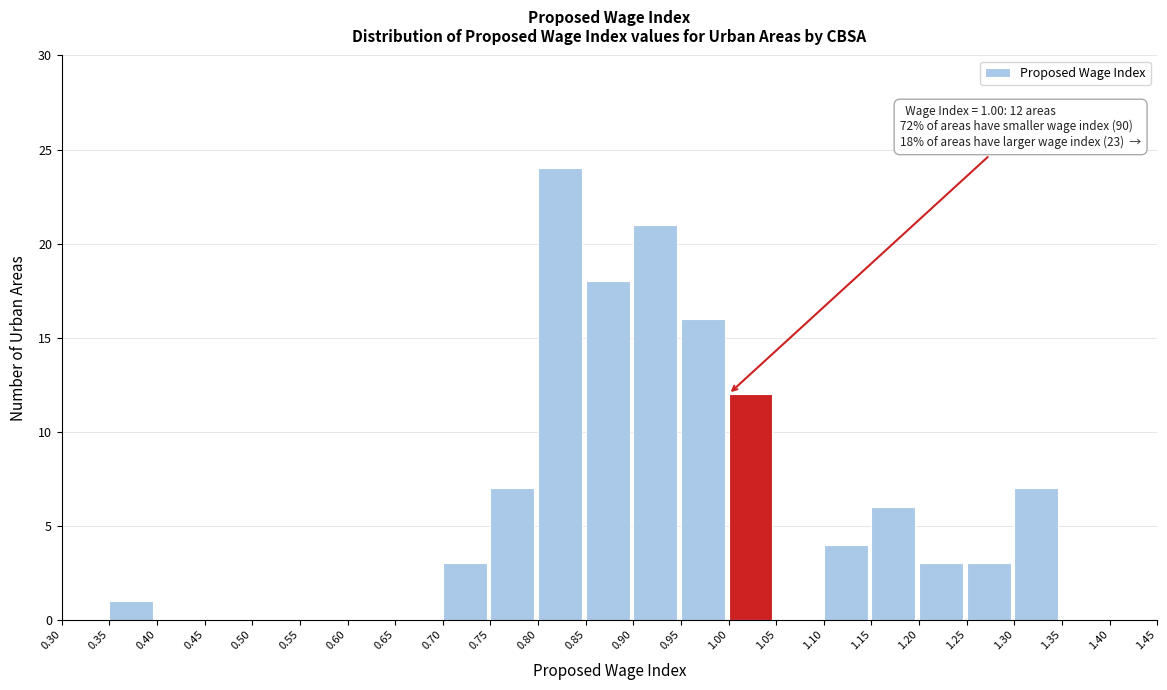

Over which range of the x-axis is the bar tallest?

0.80 to 0.85